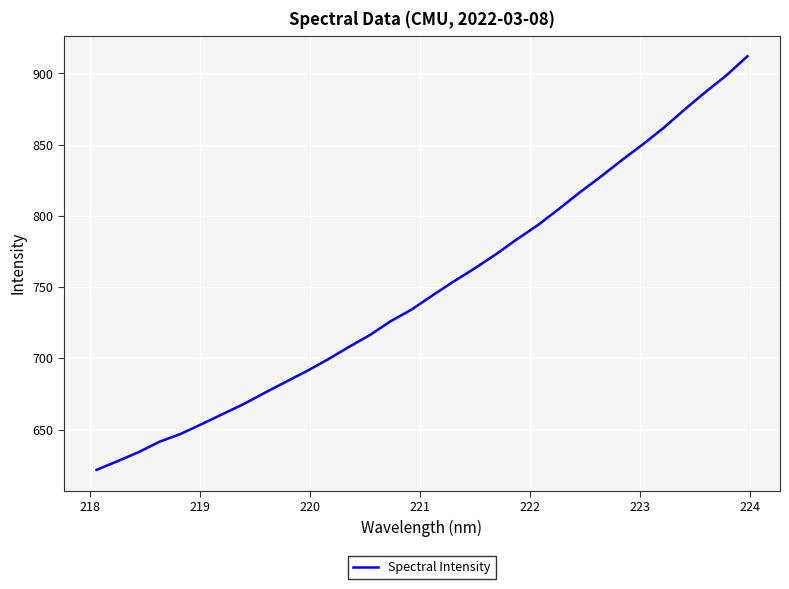

What is the smallest value displayed?

621.7